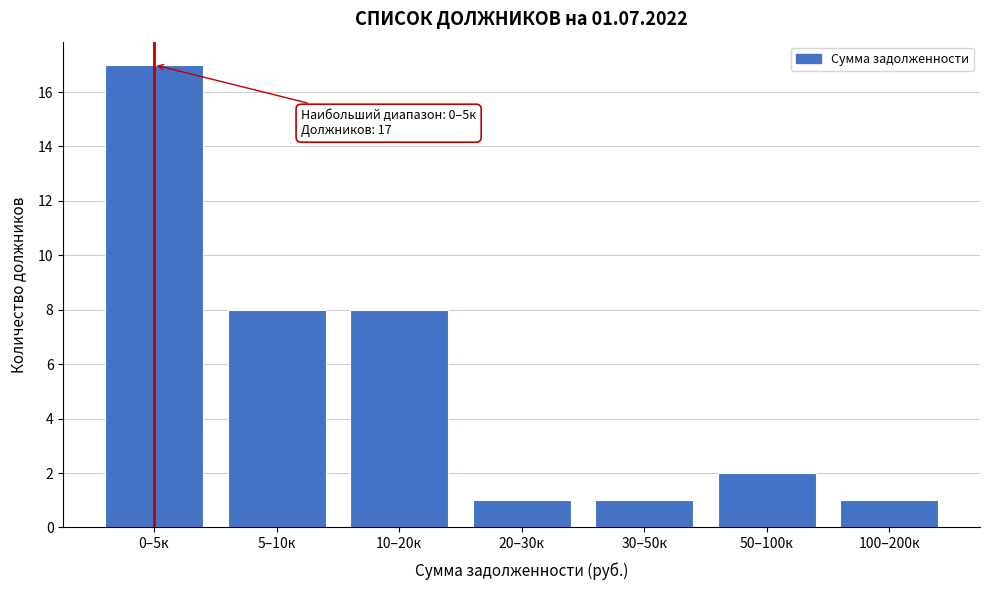

Reading right to left, transcribe all the data shown in this chart.

1	2	1	1	8	8	17